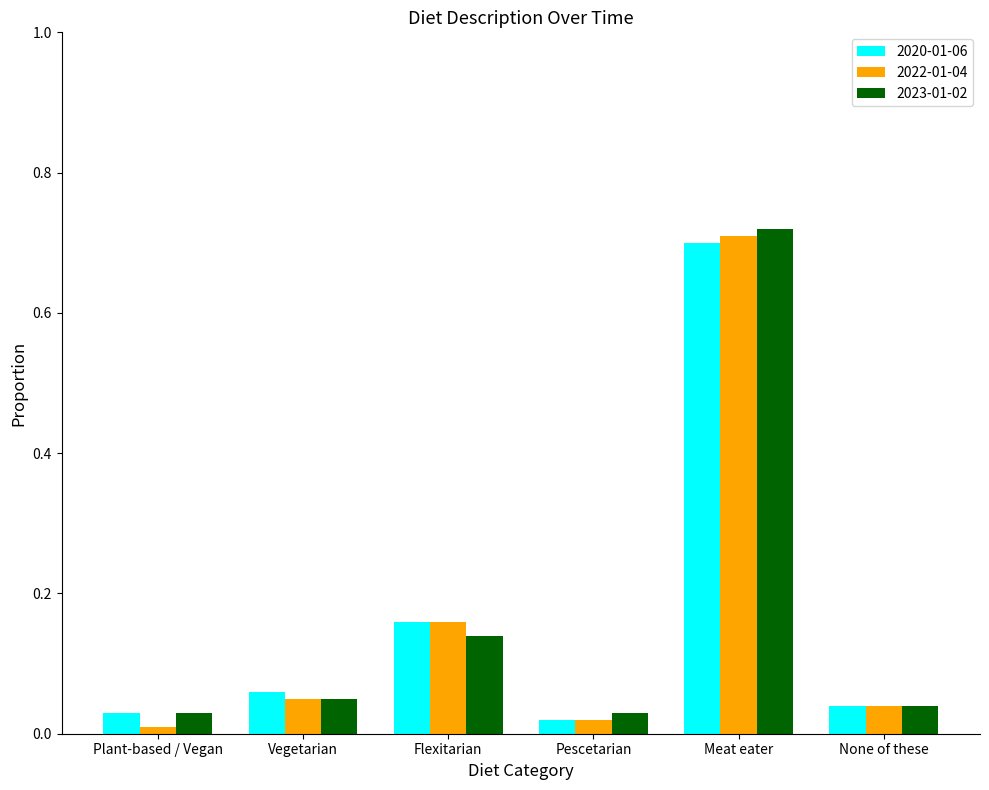

The value of 2020-01-06 at Plant-based / Vegan is 0.0. True or false?

True